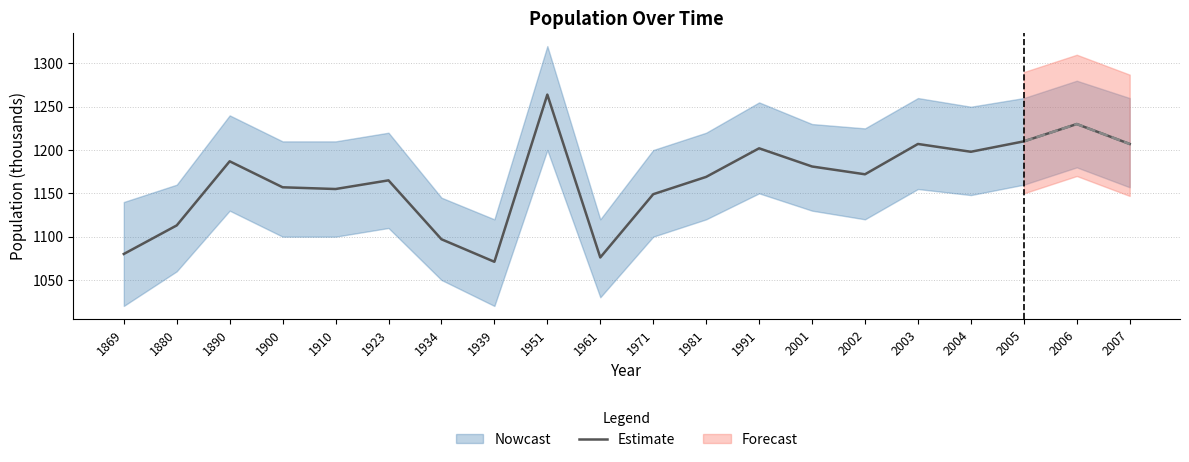

How many points are higher than both their immediate neighbors (excluding endpoints)?

6